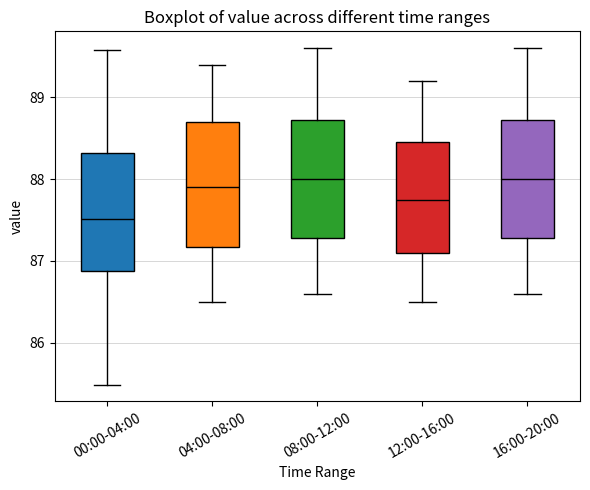

Where does the upper whisker of the box for 16:00-20:00 end on the y-axis? The values are not printed on the chart, so give them approximately, as read against the axis.

89.6